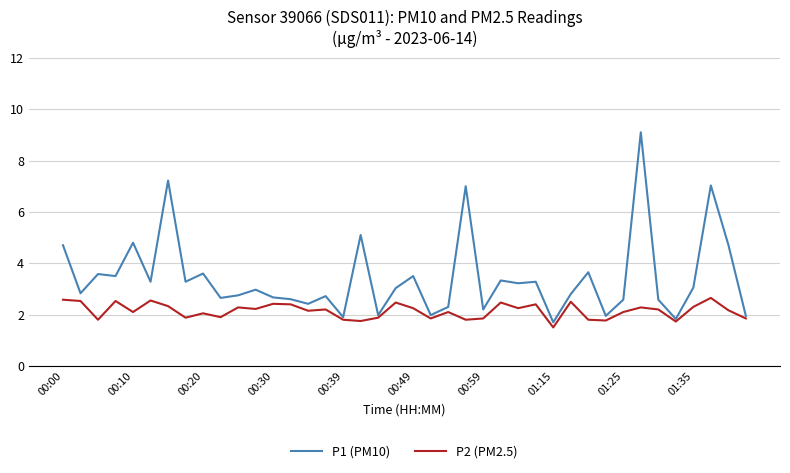

Which series has the largest total across all categories?

P1 (PM10)